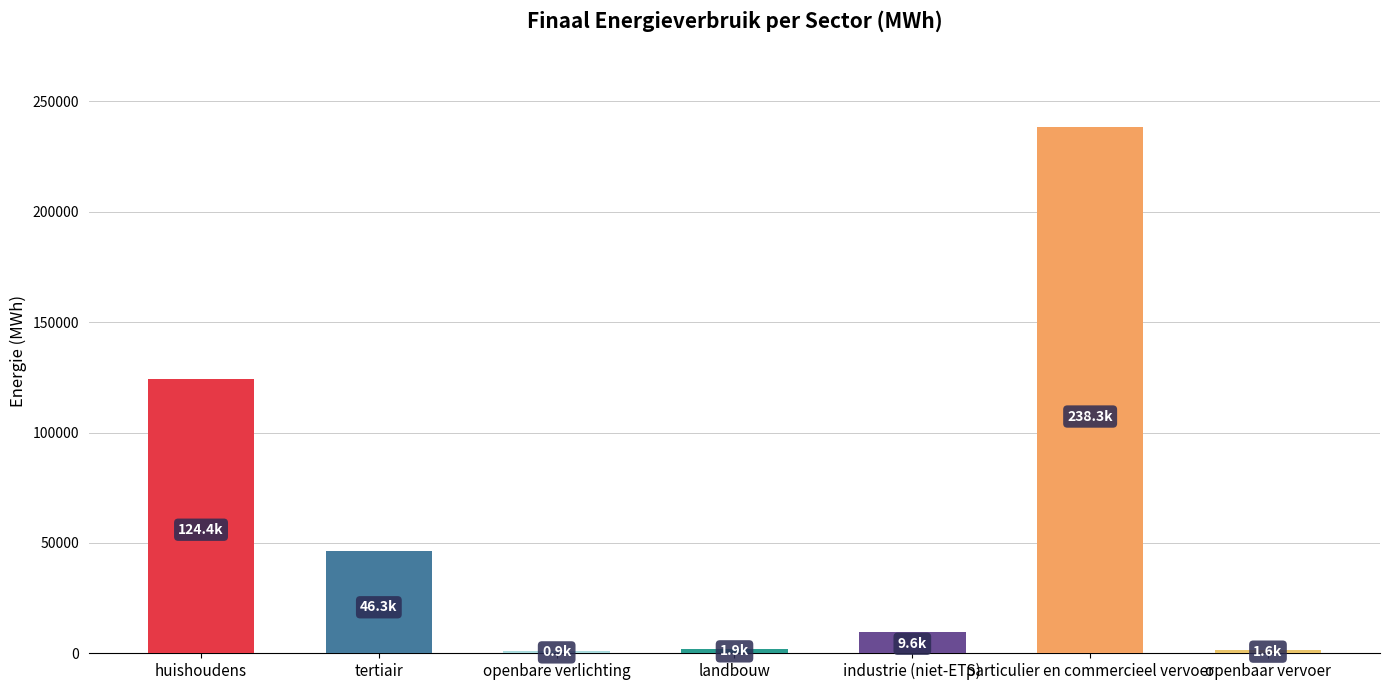

Count the number of categories in the chart.

7